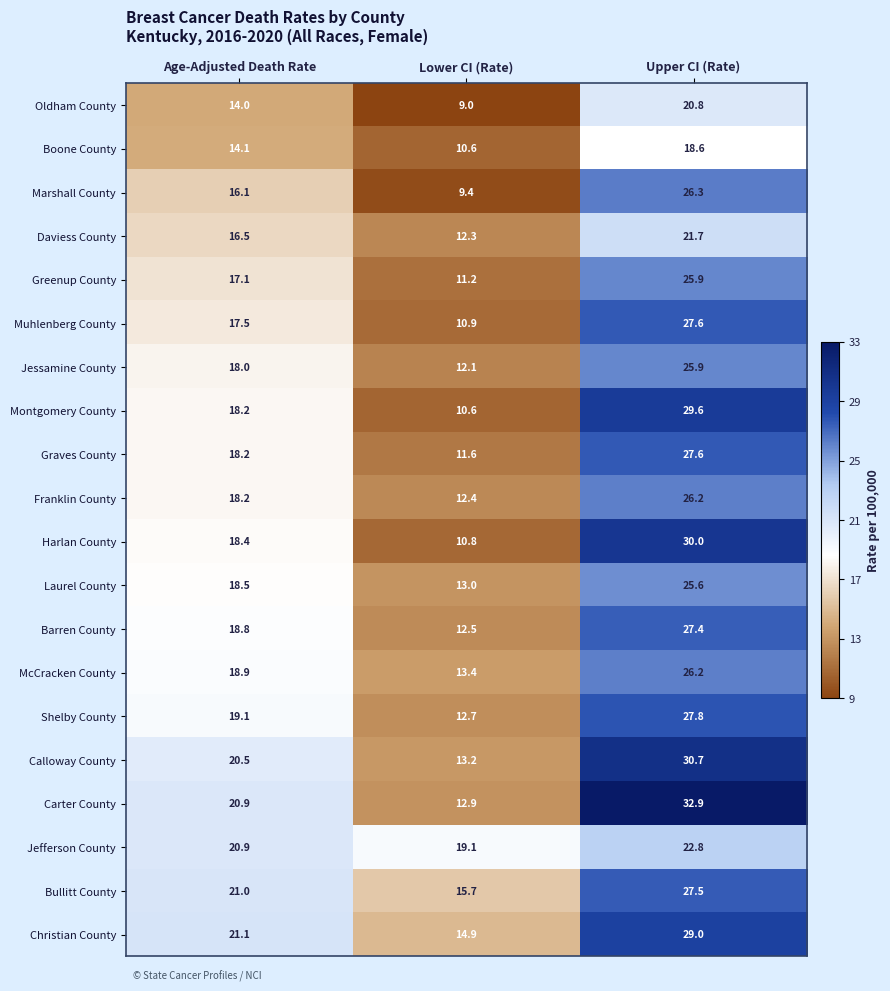

What is the greatest value displayed?

32.9